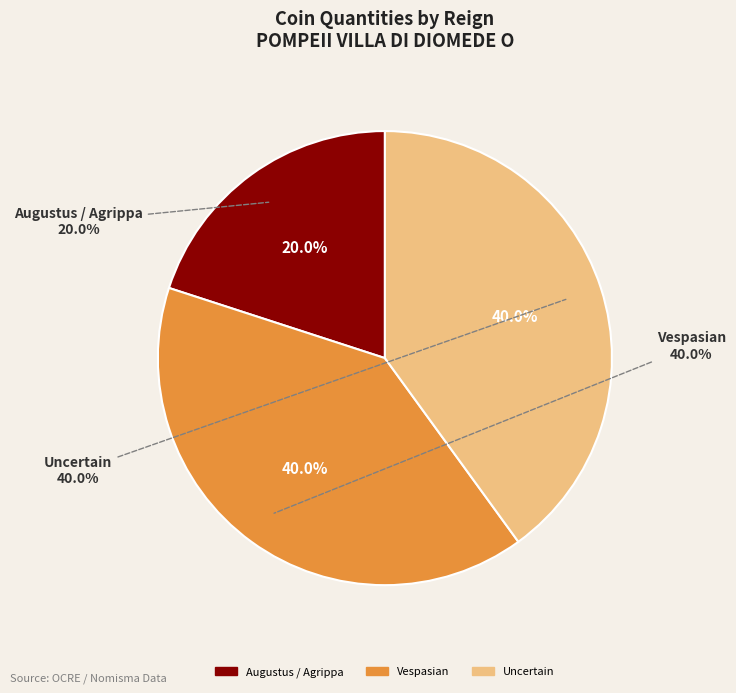

To the nearest percent, what is the average slice percentage?

33%